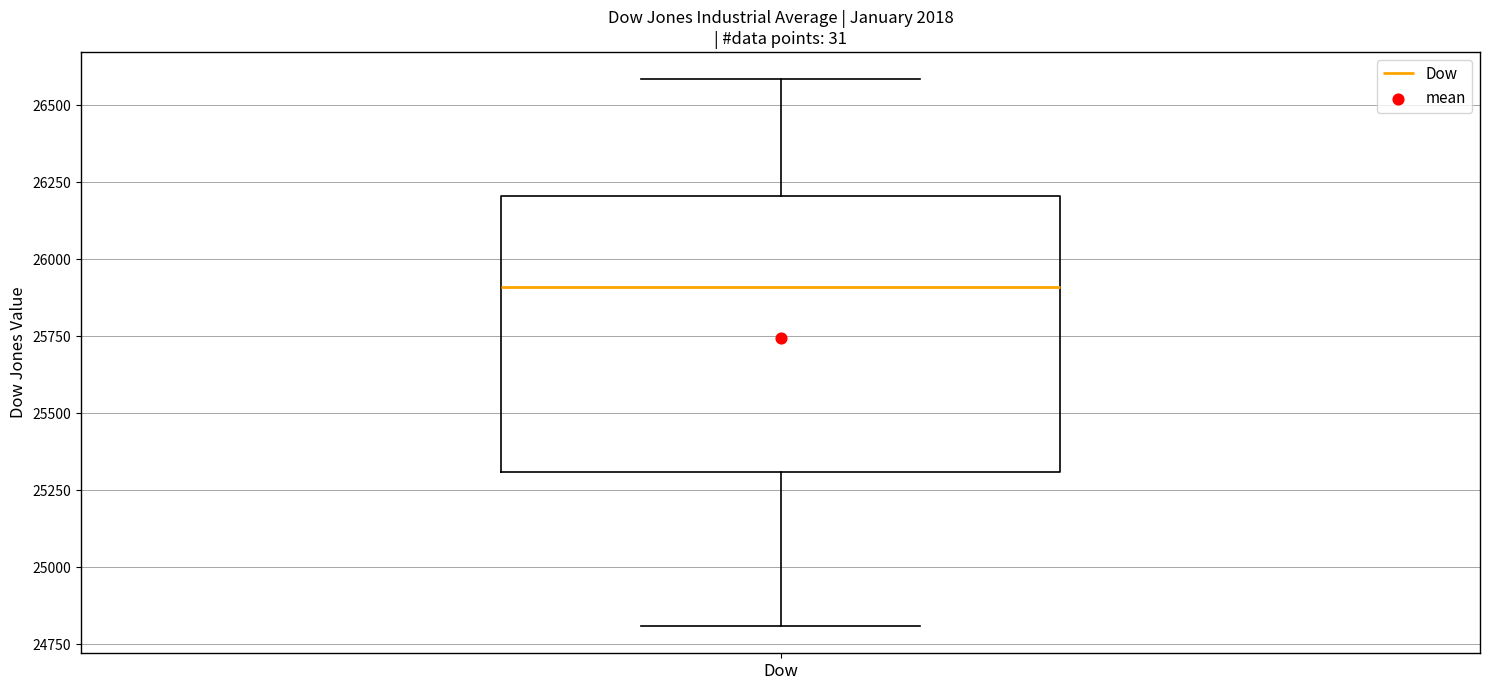

Where is the lower edge of the box for Dow on the y-axis? The values are not printed on the chart, so give them approximately, as read against the axis.

25300